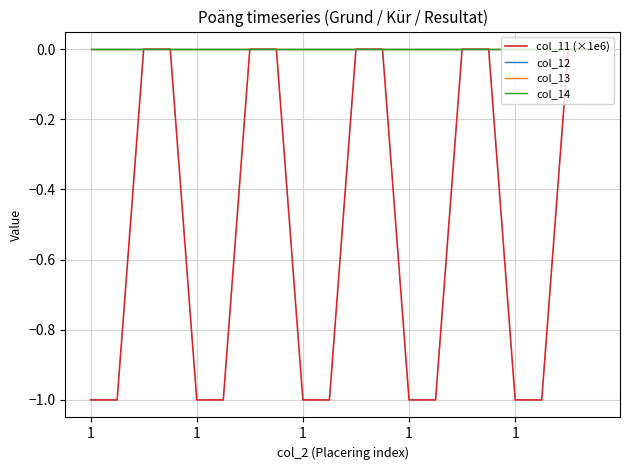

True or false: col_14 and col_12 intersect in this chart.

False